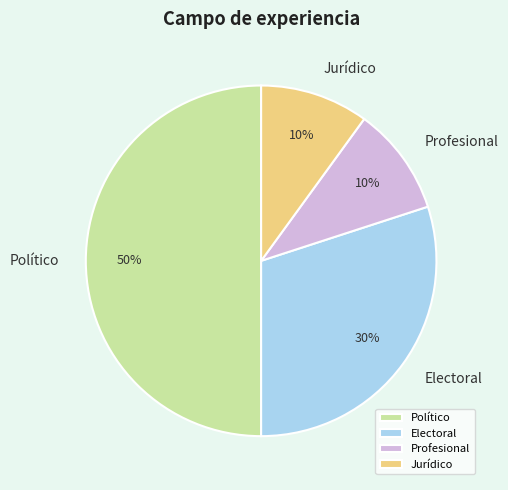

What is the largest slice in the pie chart?

Político